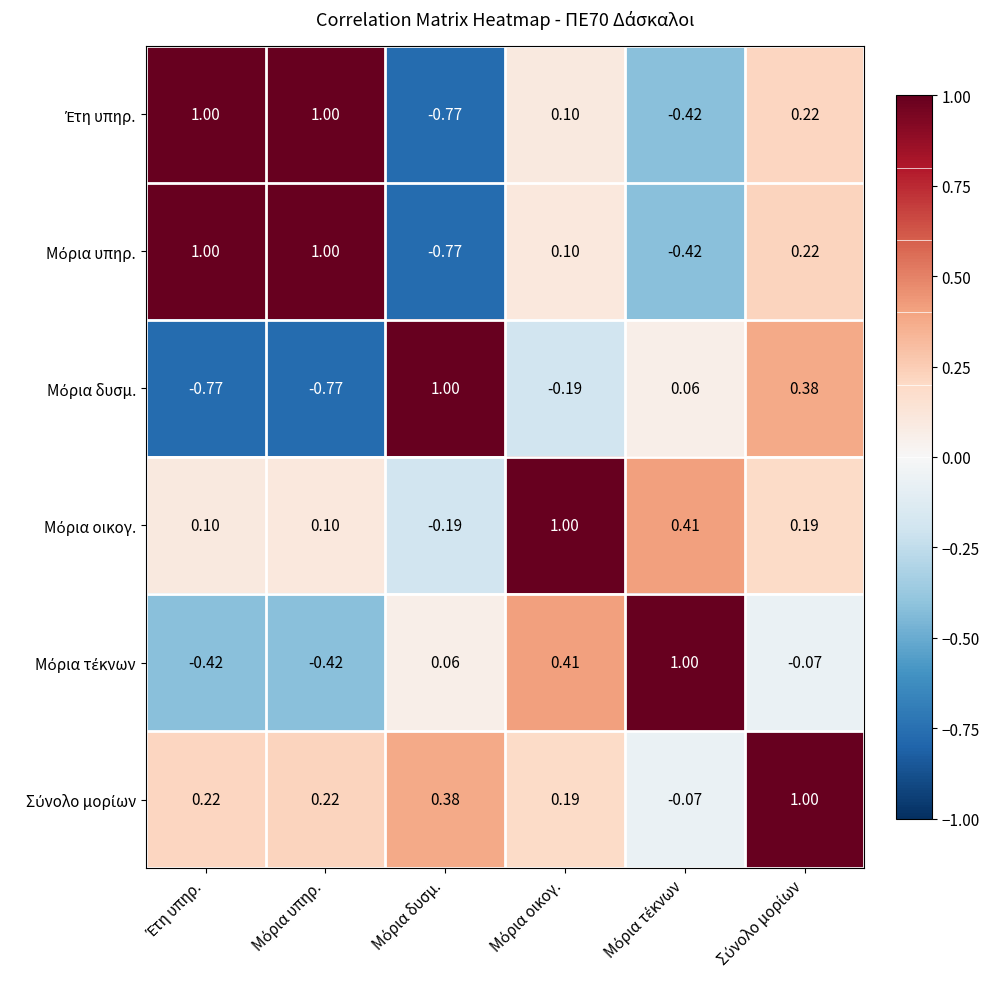

What is the greatest value displayed?

1.0